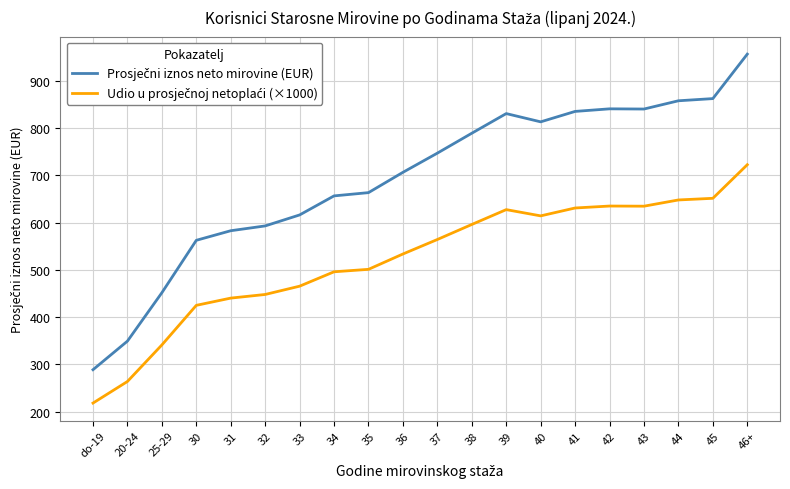

What is the smallest value displayed?

218.0